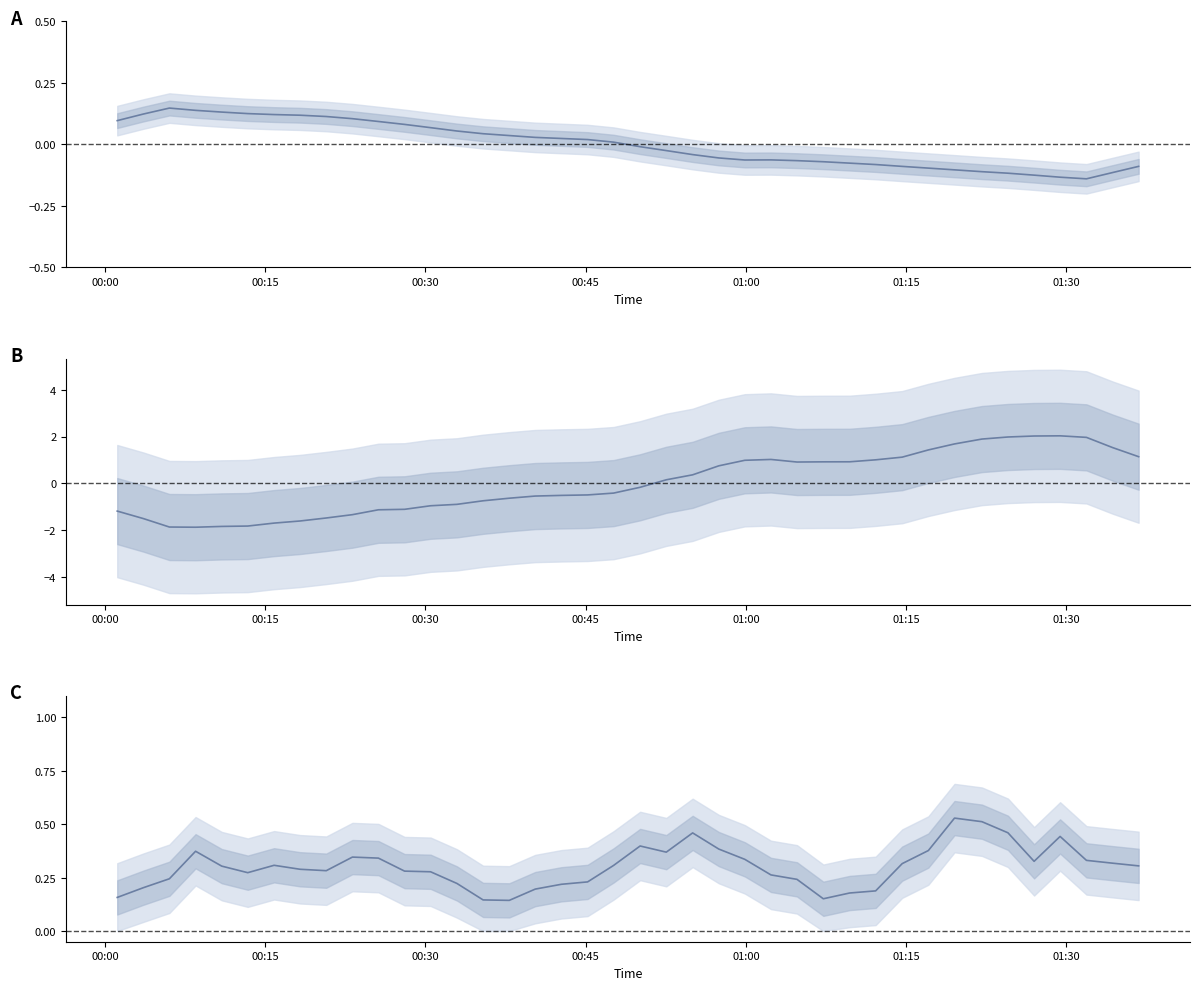

How many values in BME280_temperature are above zero?

20